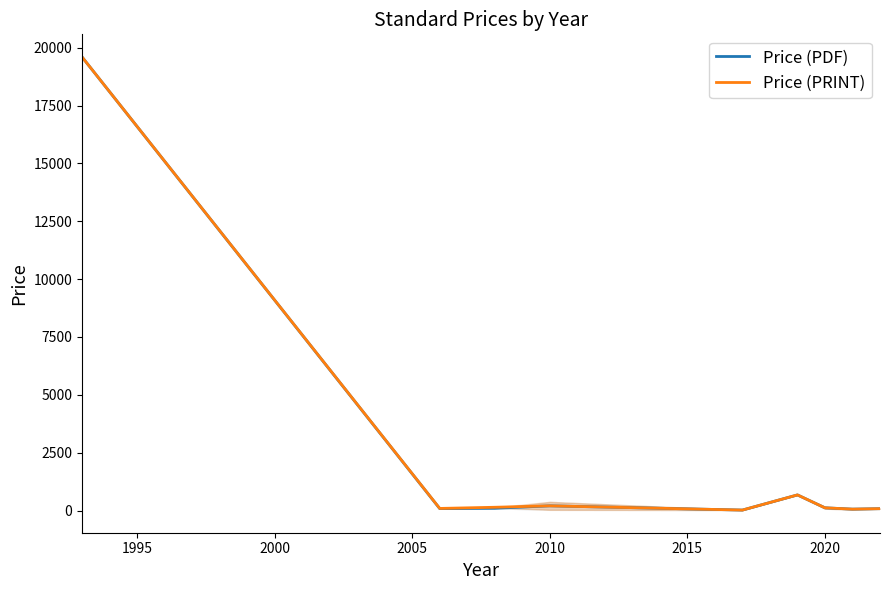

The Price (PRINT) series shows 202.5 at 2010. True or false?

True